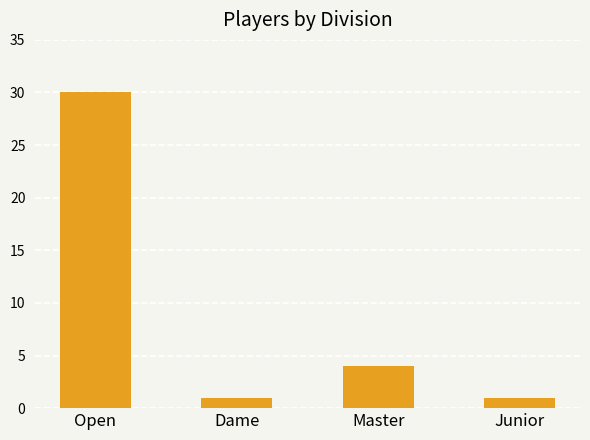

Count the values in the range 1 to 30.

4